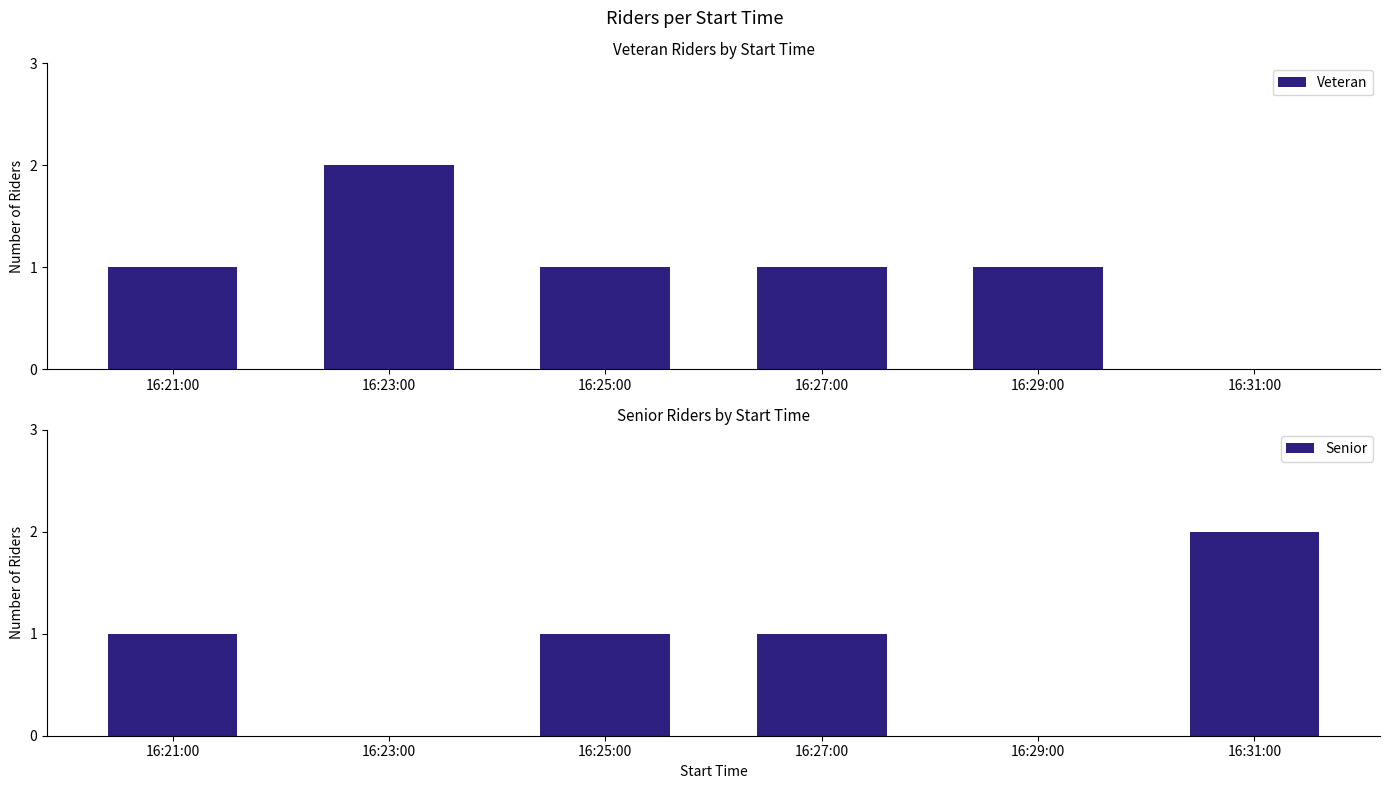

List the labels in order of Senior value, largest first.

16:31:00, 16:21:00, 16:25:00, 16:27:00, 16:23:00, 16:29:00